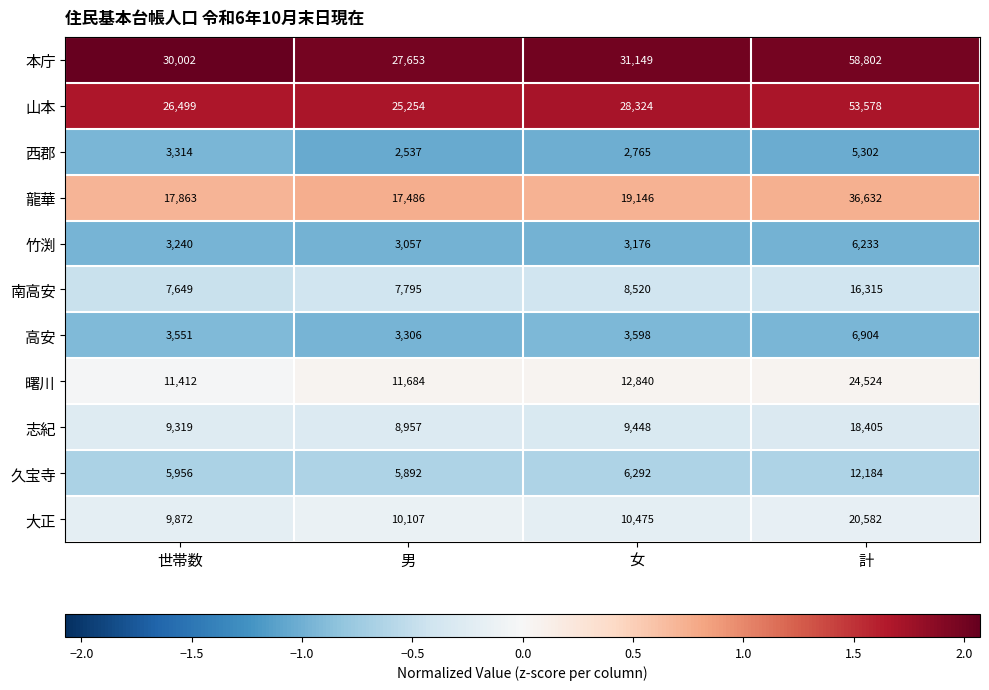

What is the approximate value of 本庁 at 計, to the nearest 10?

58800